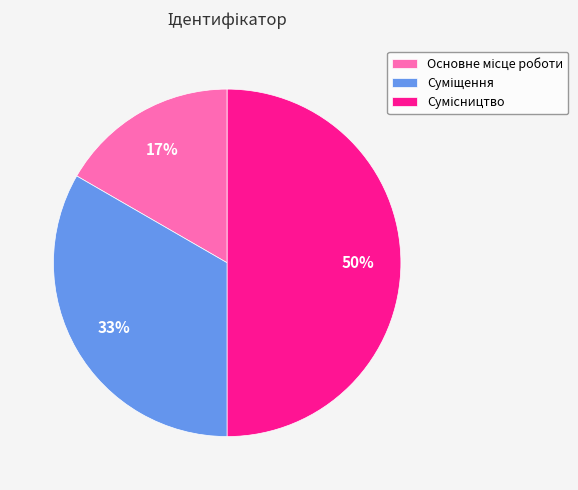

To the nearest percent, what is the difference between the largest and smallest slice percentages?

33%